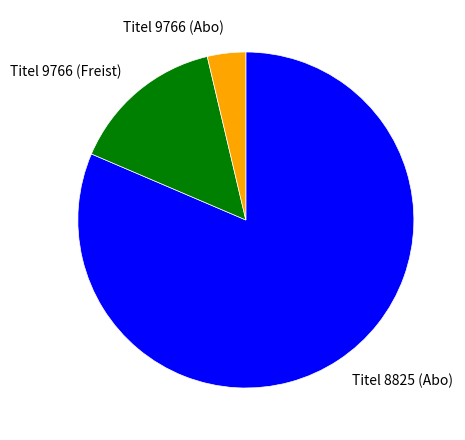

Between Titel 9766 (Abo) and Titel 8825 (Abo), which is larger?

Titel 8825 (Abo)